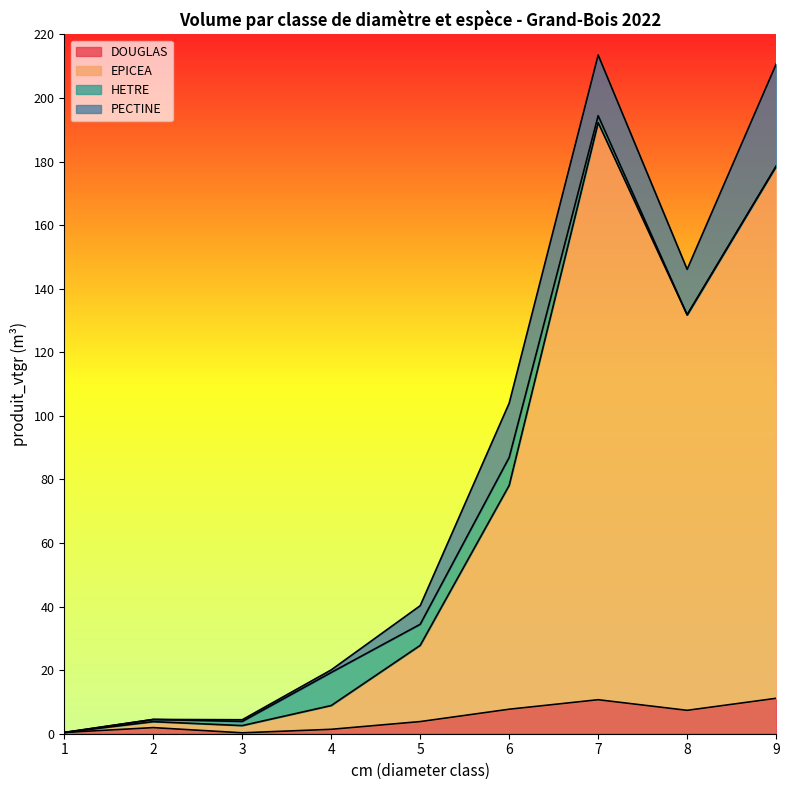

What is the maximum value for DOUGLAS?

11.1